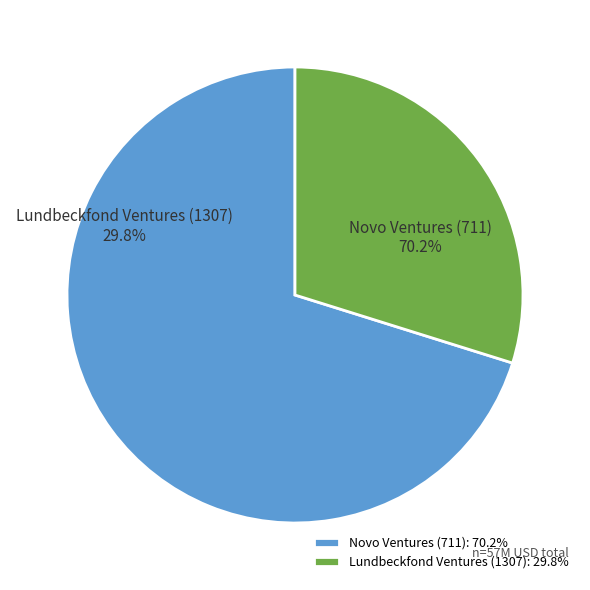

To the nearest percent, what portion does Novo Ventures (711) represent?

70%